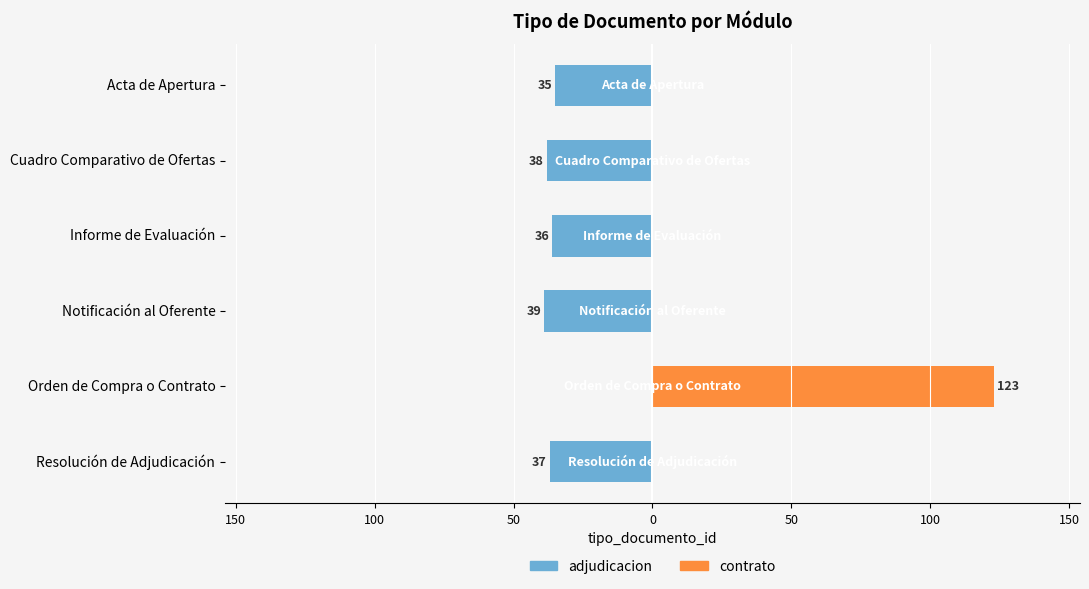

Reading right to left, what are all the values shown in this chart?

adjudicacion: -37	0	-39	-36	-38	-35
contrato: 0	123	0	0	0	0